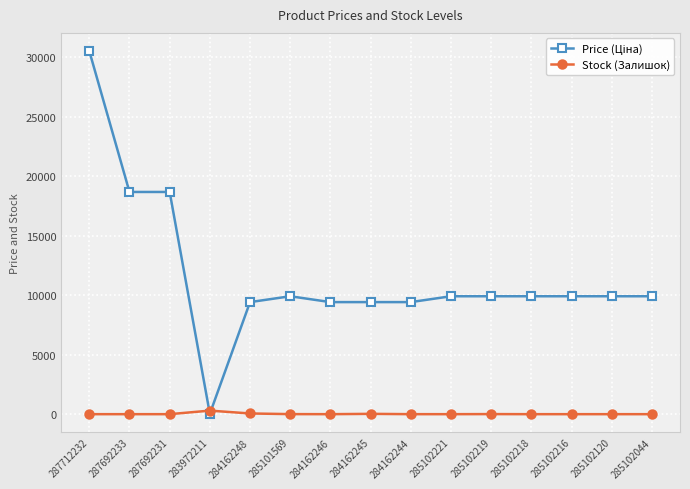

What position from the right is 284162244?

7